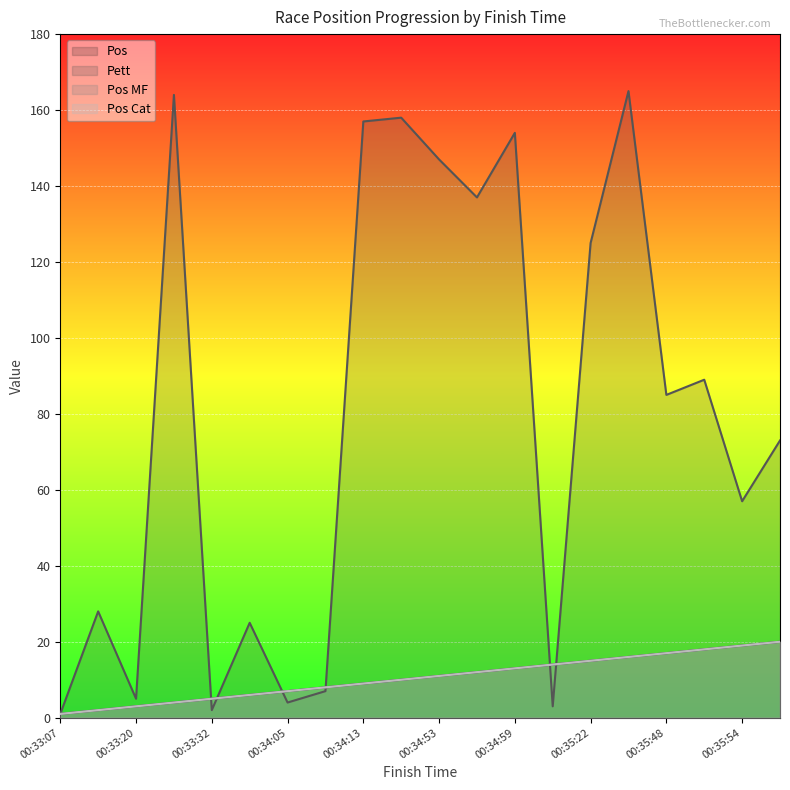

At 00:34:53, list the series in order from largest to smallest.

Pett, Pos, Pos MF, Pos Cat